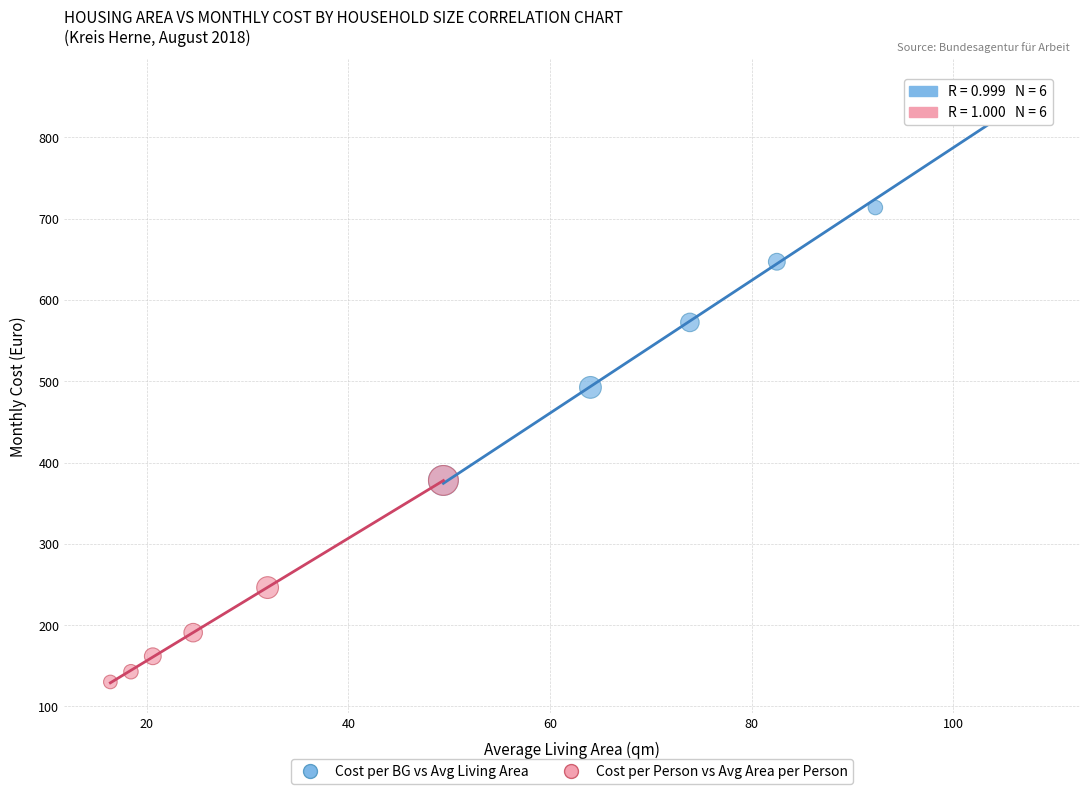

Which series has the widest spread of Y values?

Cost per BG vs Avg Living Area